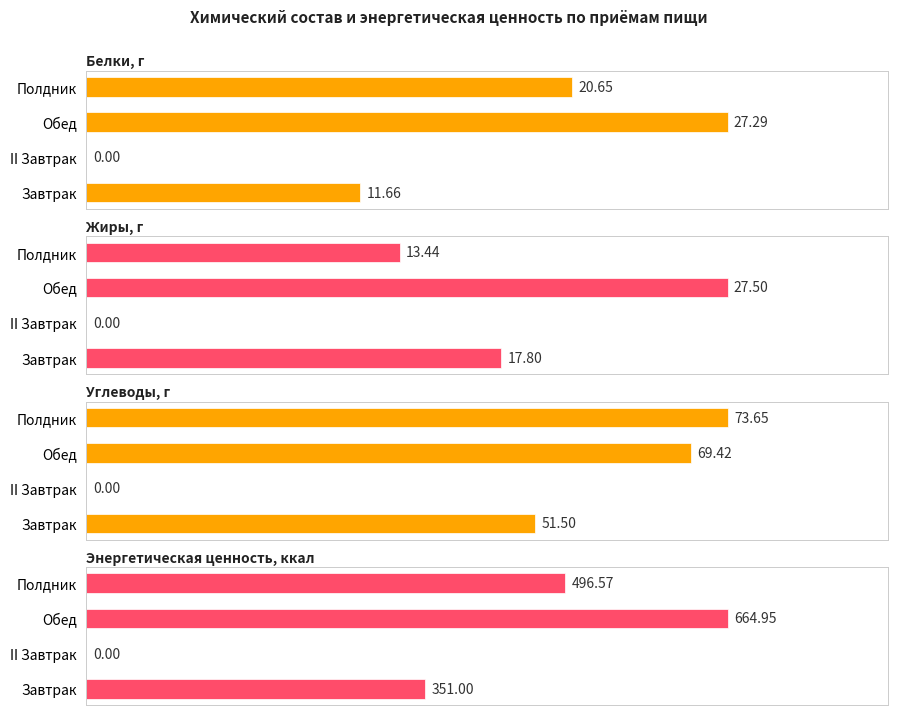

The Жиры, г series shows 10.8 at Завтрак. True or false?

False